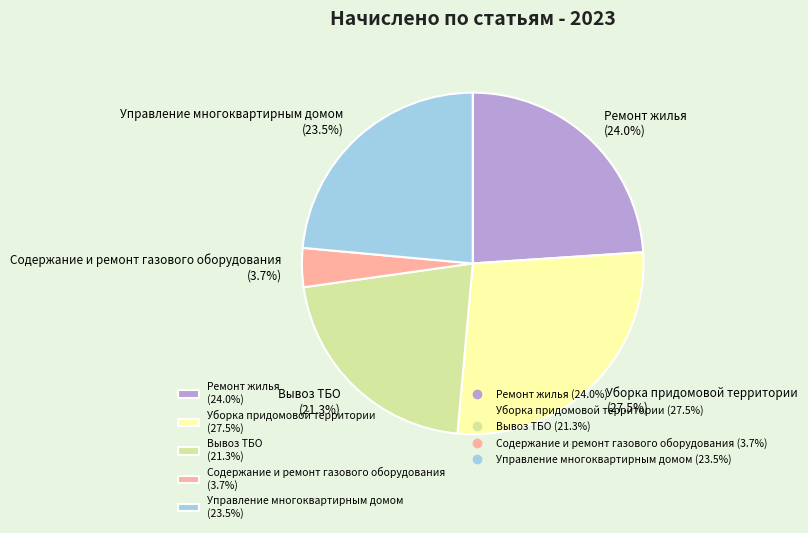

Is there a majority slice in this chart?

No